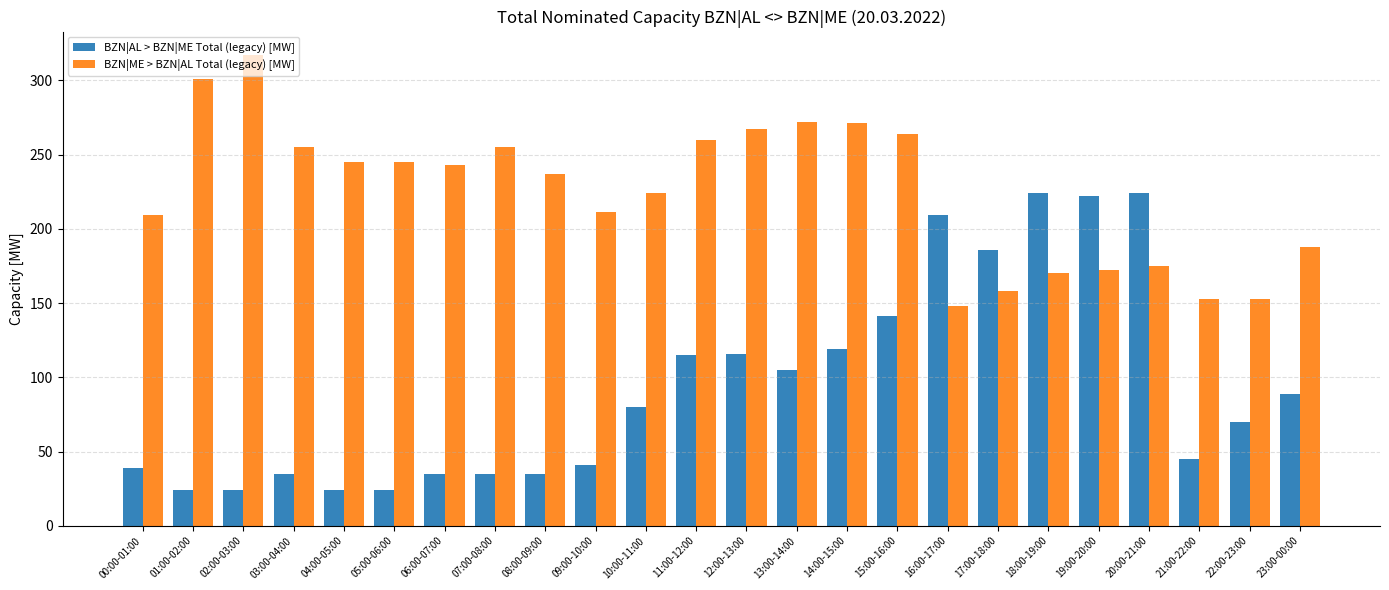

List the series in order of their peak value, lowest first.

BZN|AL > BZN|ME Total (legacy) [MW], BZN|ME > BZN|AL Total (legacy) [MW]